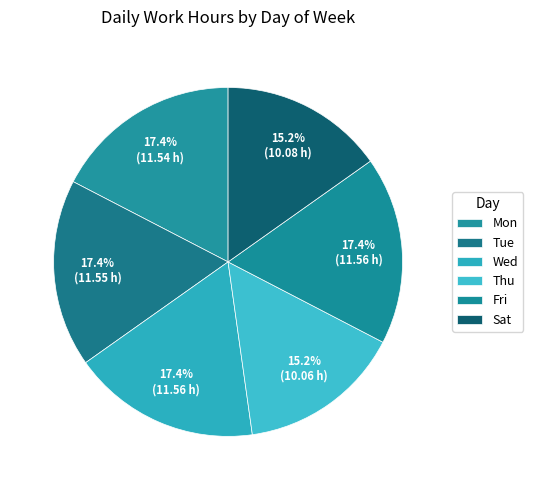

Does Sat account for over 50% of the chart?

No